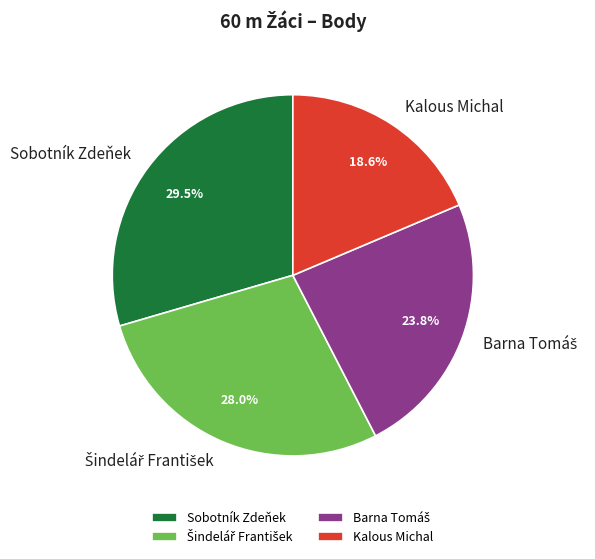

What percentage is NOT represented by Kalous Michal?

81.4%